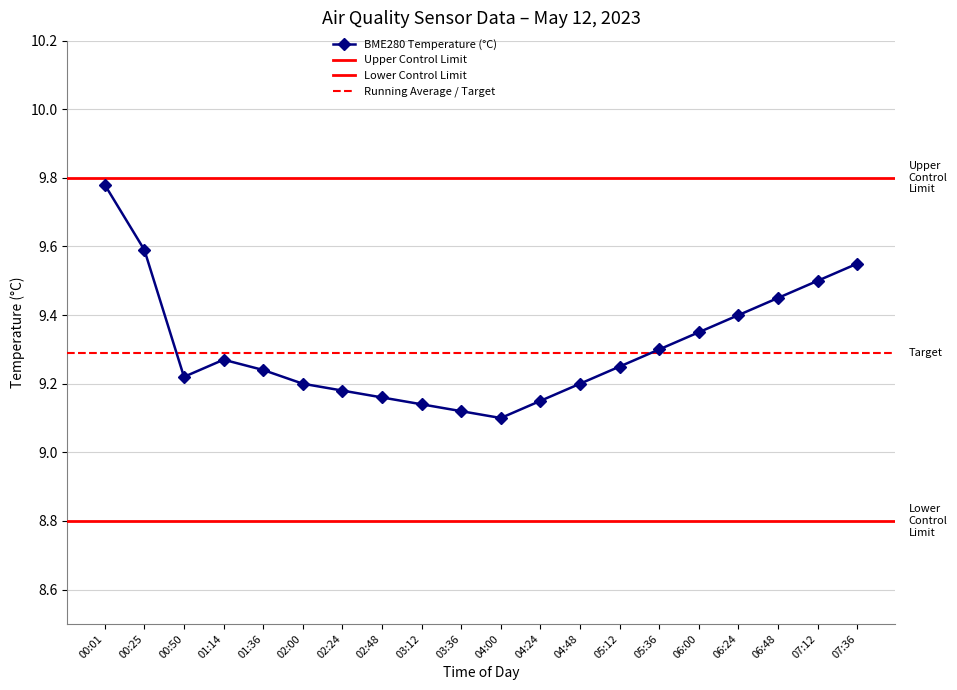

What is the smallest value displayed?

9.1